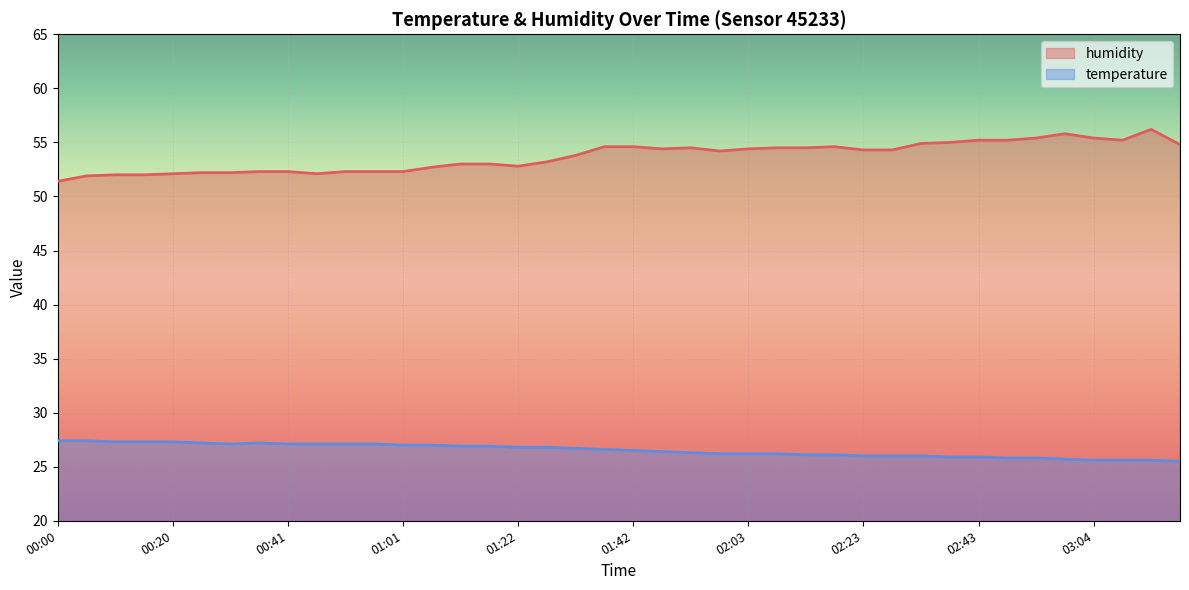

At which category does the chart reach its peak across all series?

03:14